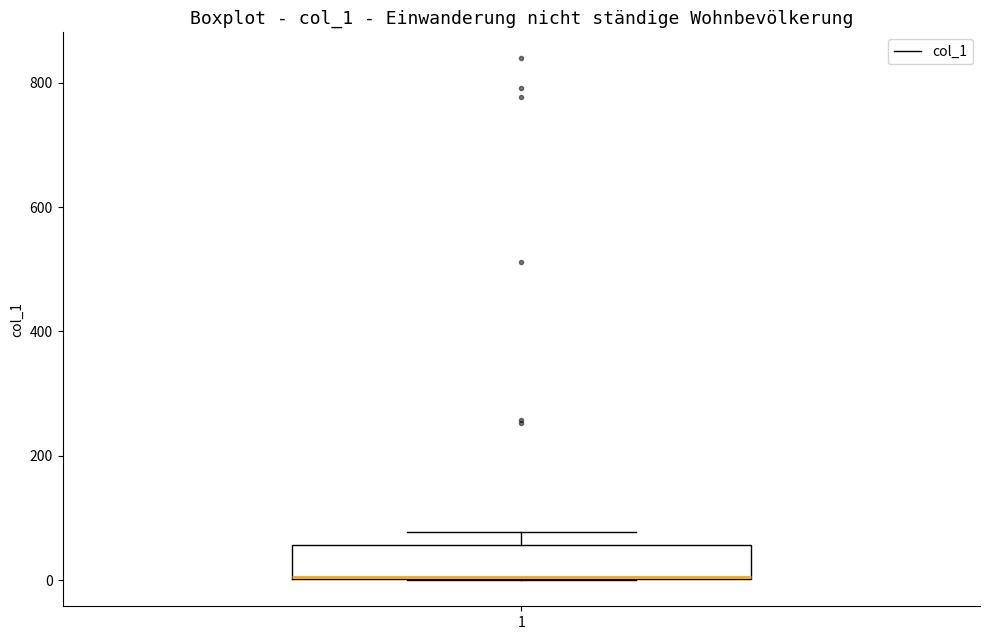

Transcribe this box plot: give where the median line is, the range the box spans, and where the two whiskers end, as read against the y-axis. The values are not printed on the chart, so give them approximately, as read against the axis.

median 0 (drawn on the box's lower edge), box 0 to 60, whiskers 0 to 80